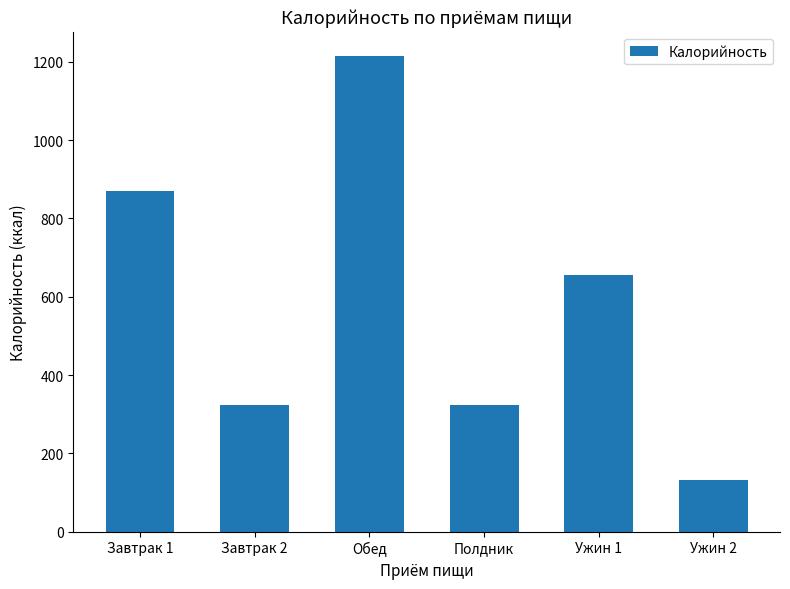

What is the label of the 6th bar from the right?

Завтрак 1